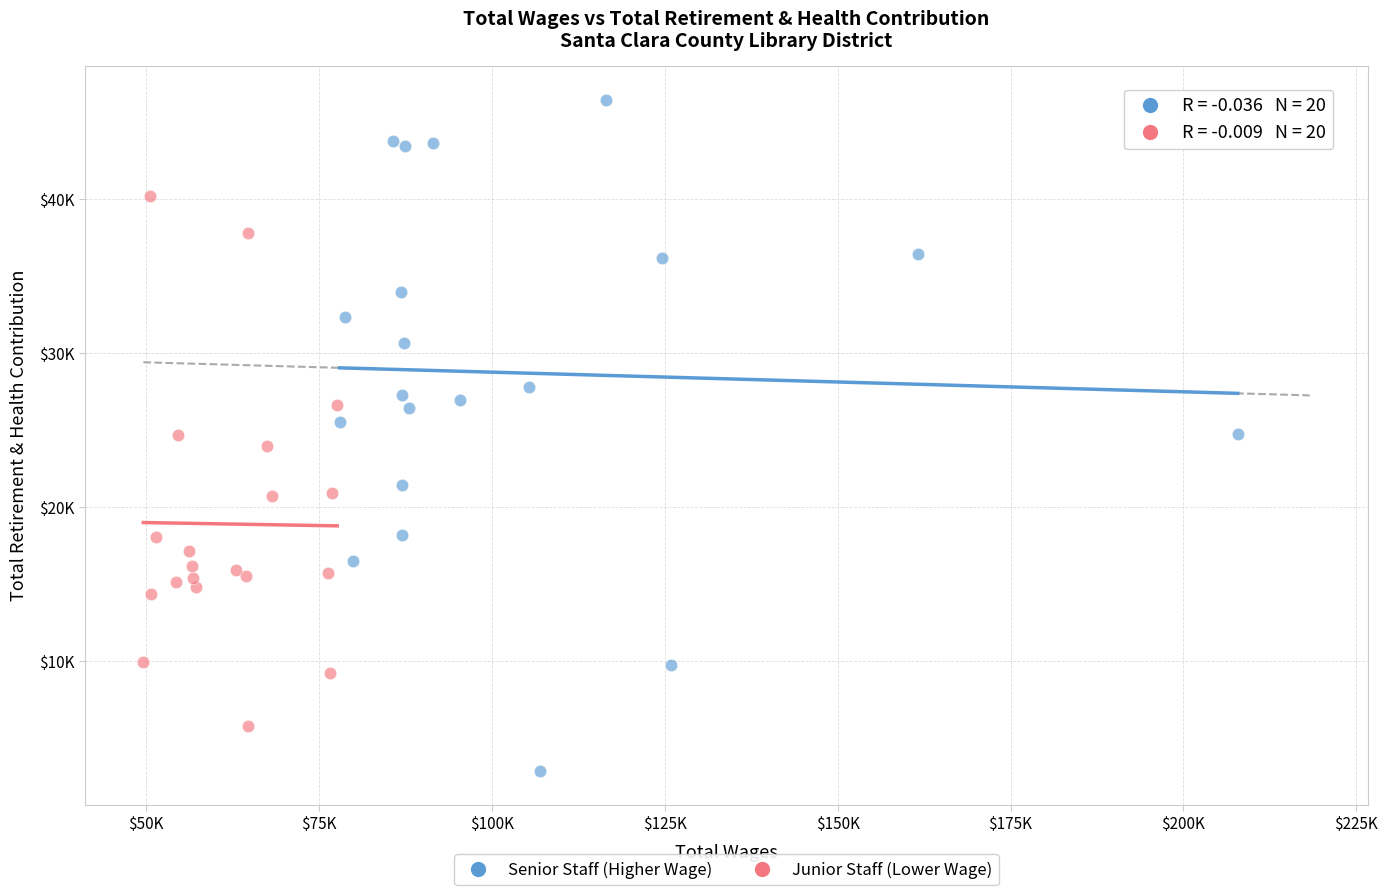

What are all the series names shown in the legend?

Senior Staff (Higher Wage), Junior Staff (Lower Wage)